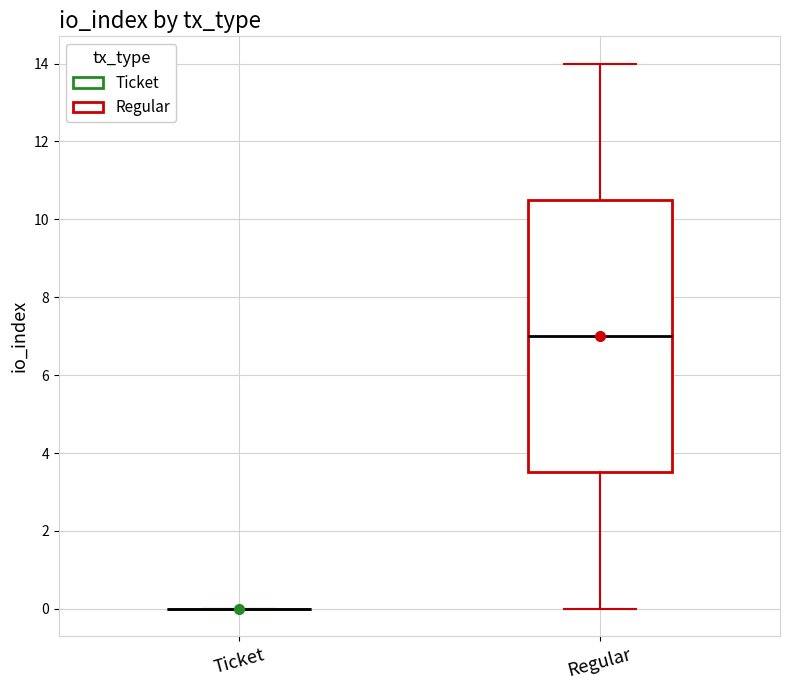

Reading left to right, transcribe this box plot: for each box, give where its median line is, the range the box spans, and where its two whiskers end, as read against the y-axis. The values are not printed on the chart, so give them approximately, as read against the axis.

Ticket: box collapsed to a line at 0.0, whiskers 0.0 to 0.0
Regular: median 7.0, box 3.6 to 10.6, whiskers 0.0 to 14.0